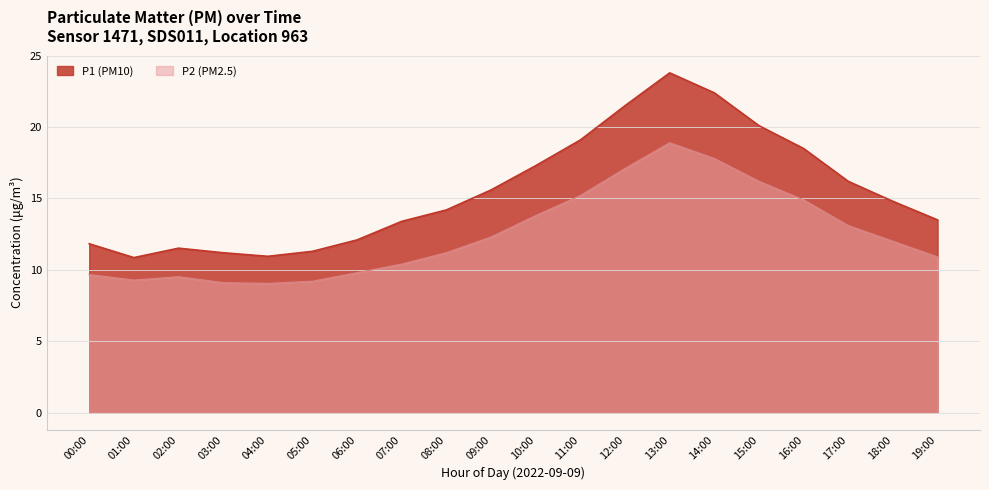

What are all the series names shown in the legend?

P1 (PM10), P2 (PM2.5)